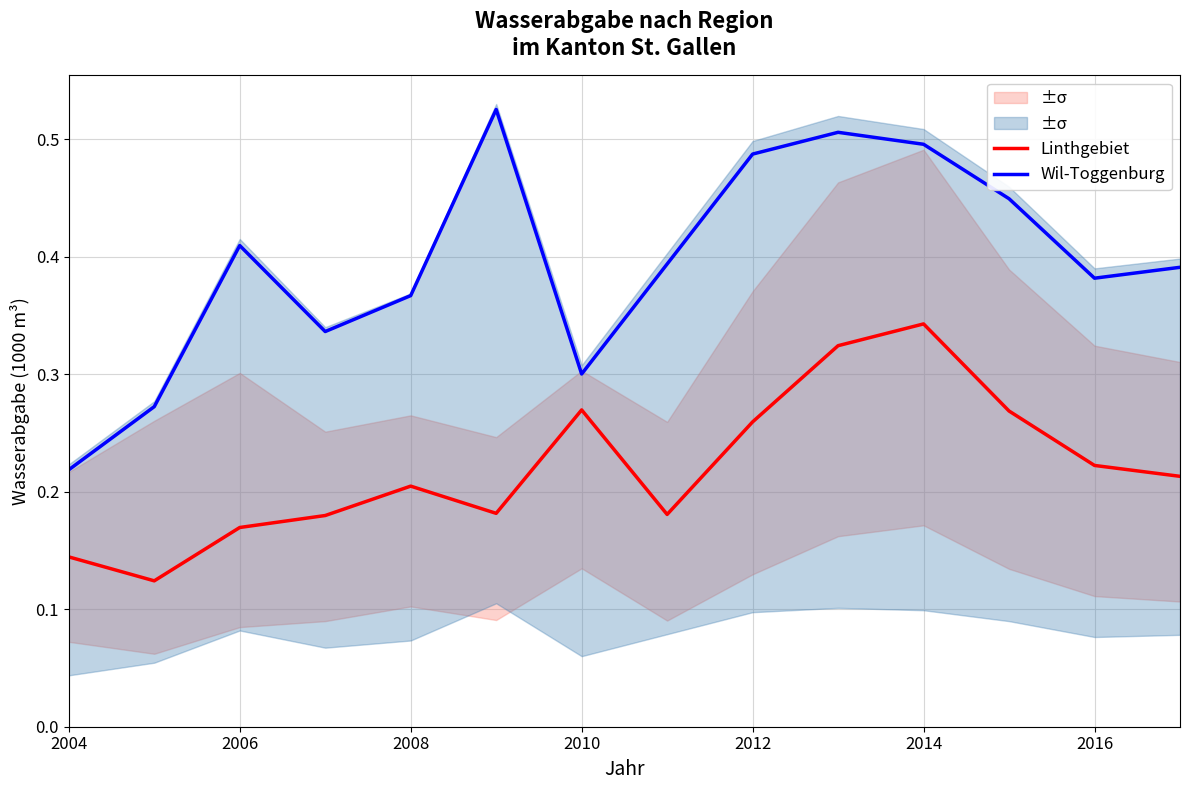

The value of Linthgebiet at 2008 is 0.2. True or false?

True